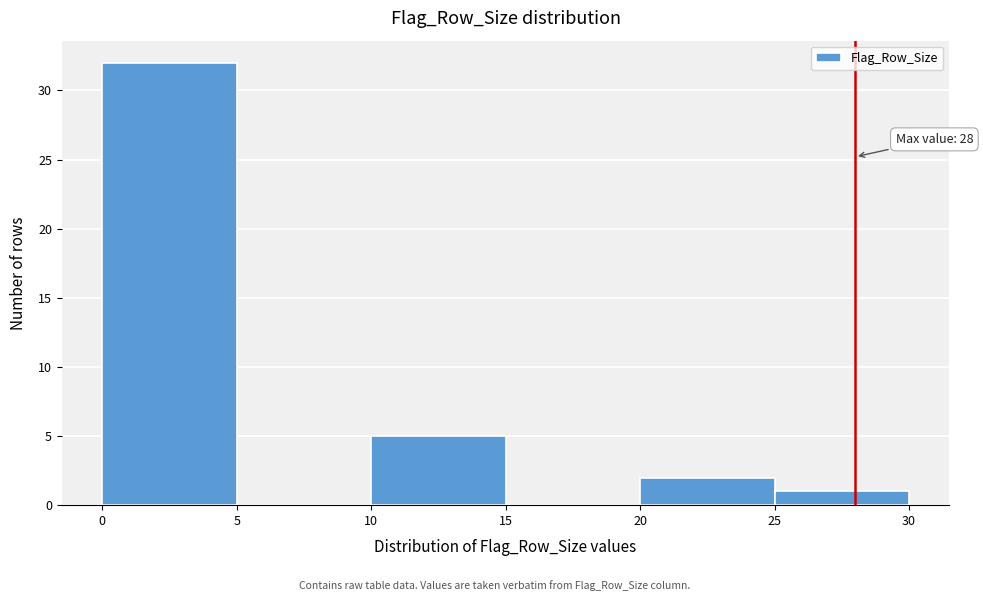

Which range on the x-axis has the tallest bar?

0 to 5